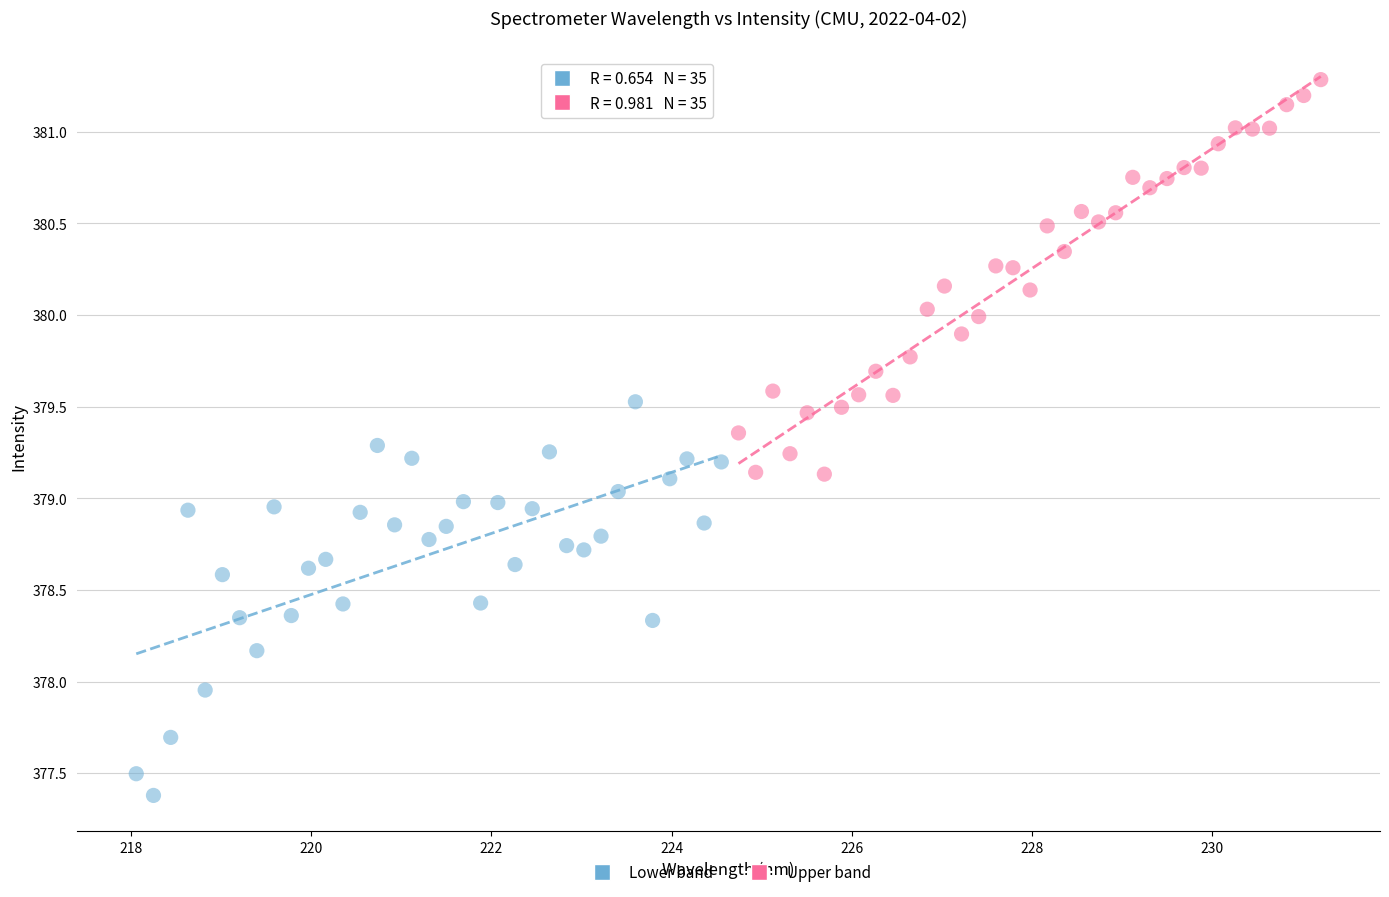

Which series contains the lowest Y value?

Lower band